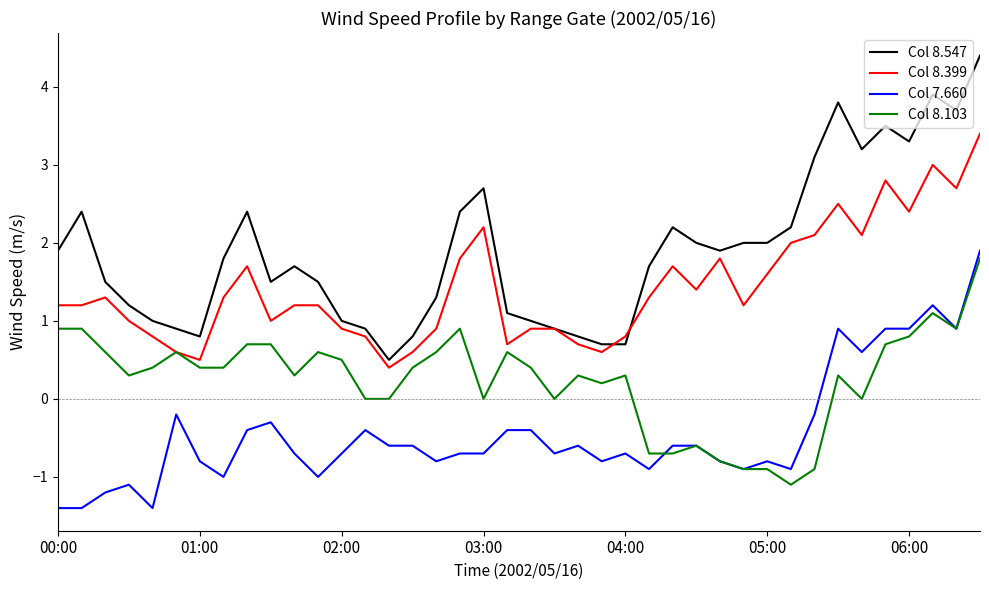

True or false: Col 8.547 and Col 7.660 intersect in this chart.

False